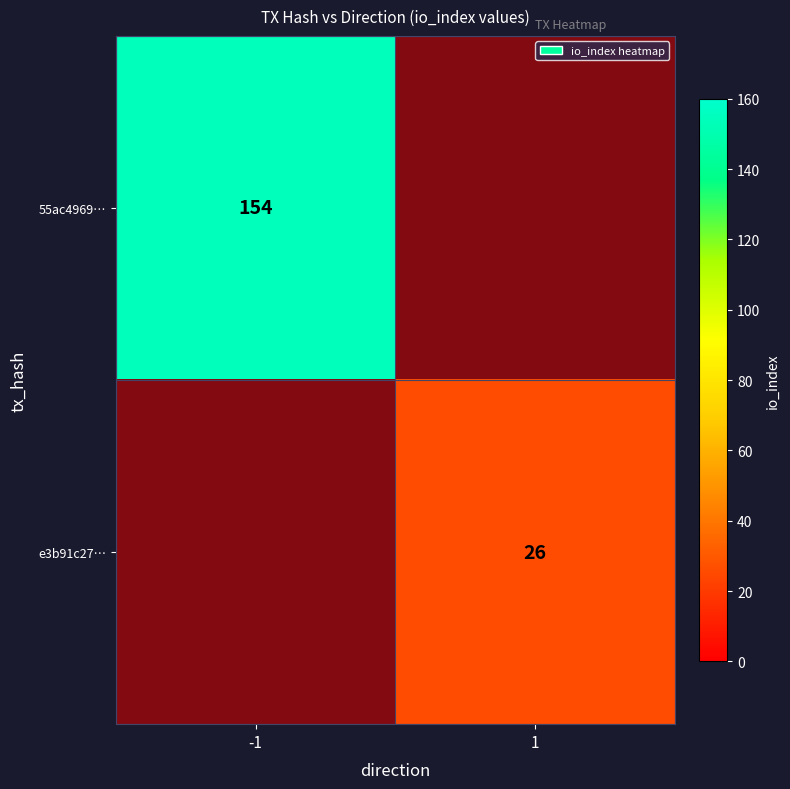

Count the e3b91c27… values in the range 0 to 26.

2